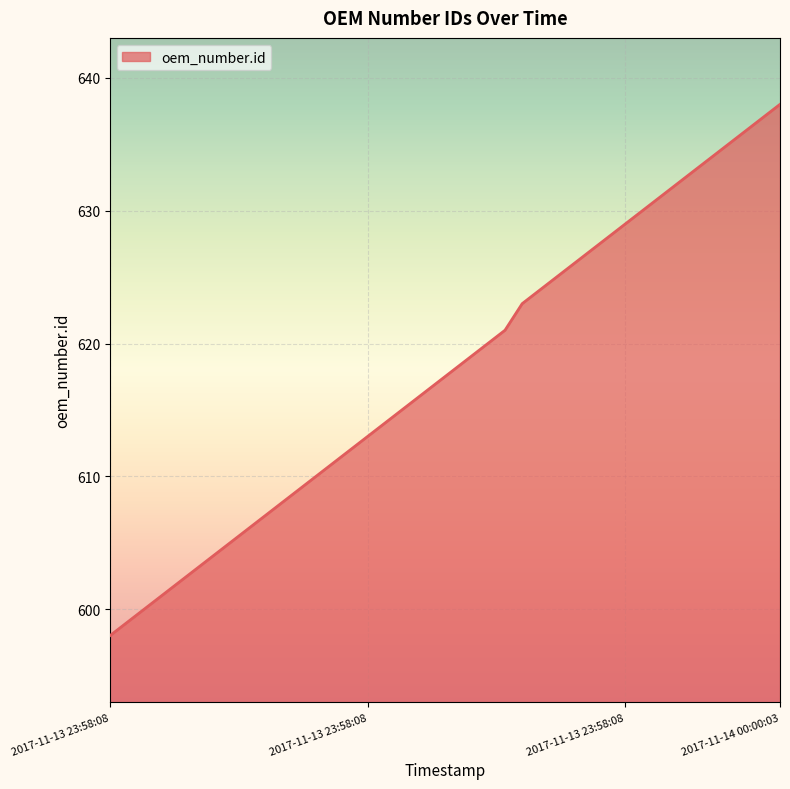

What is the maximum value shown in the chart?

638